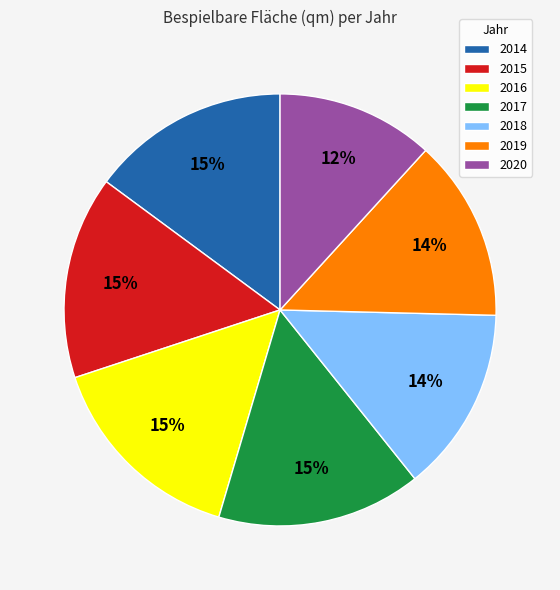

Is the sum of 2014 and 2016 greater than half?

No